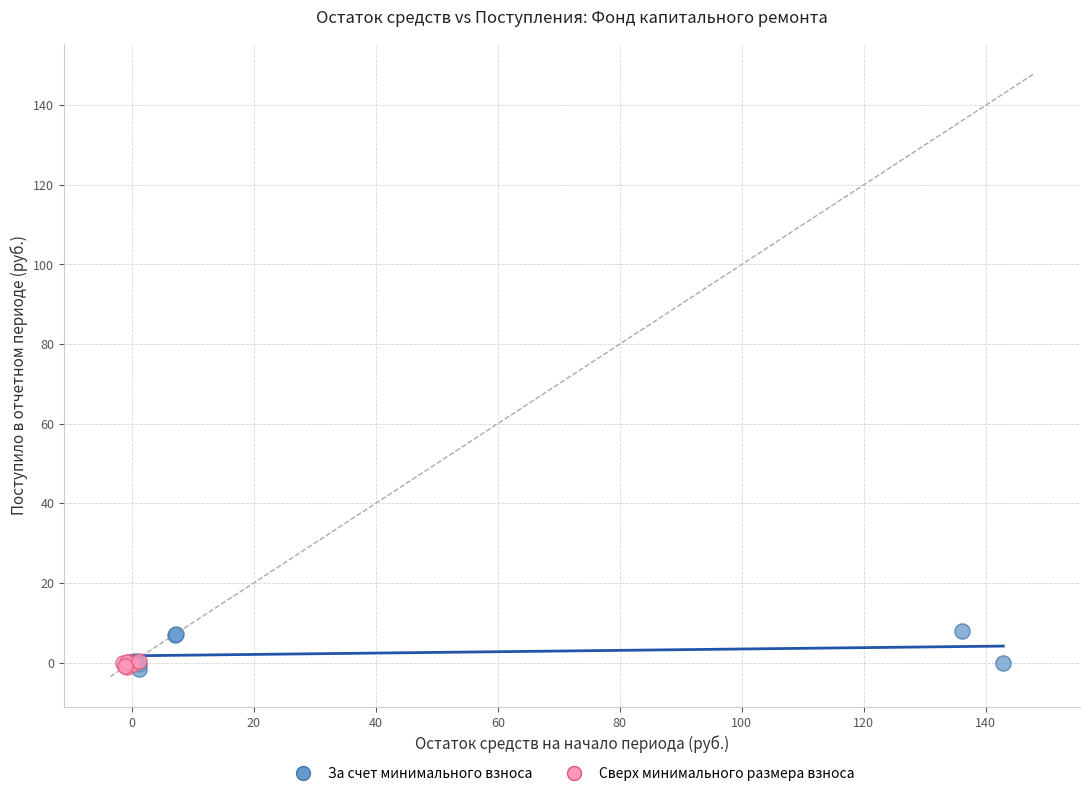

Which series has the widest spread of Y values?

За счет минимального взноса